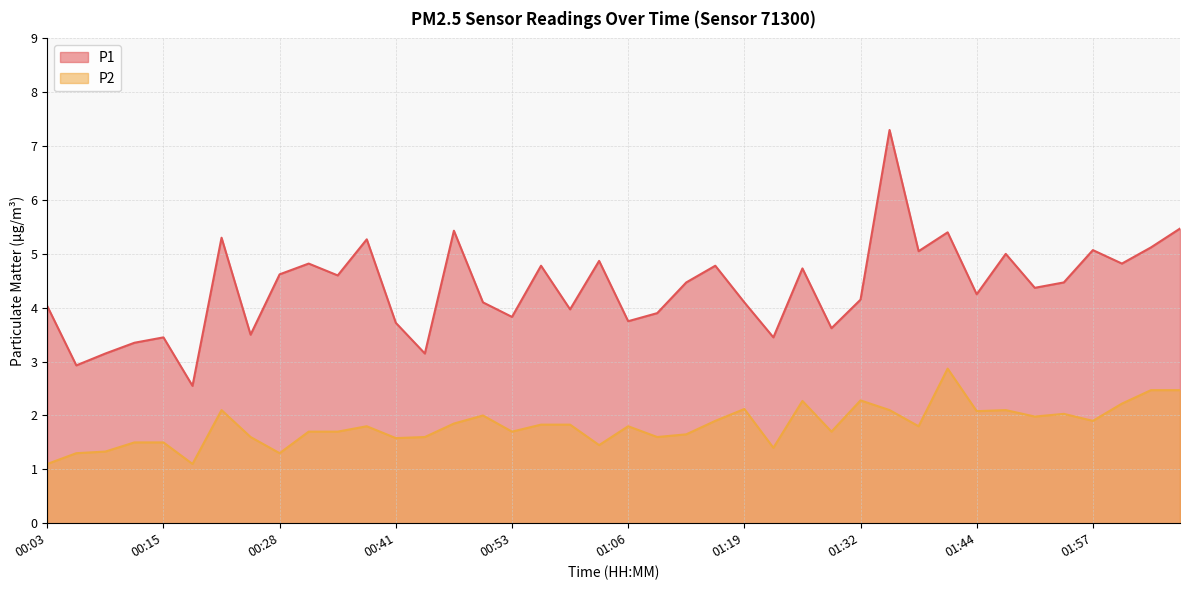

How many categories are shown in the chart?

40